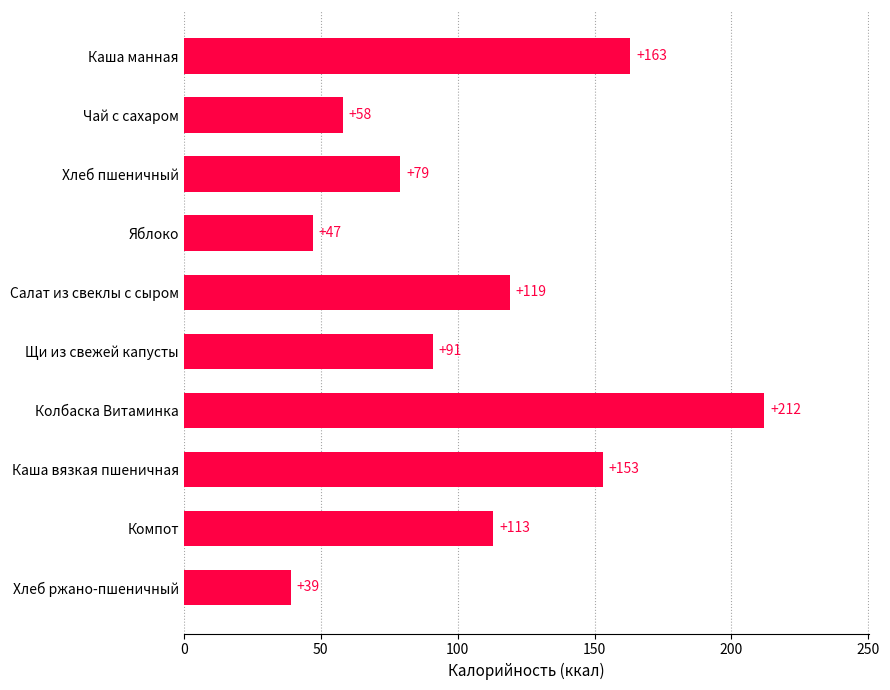

What is the change in value from Чай с сахаром to Яблоко?

-11